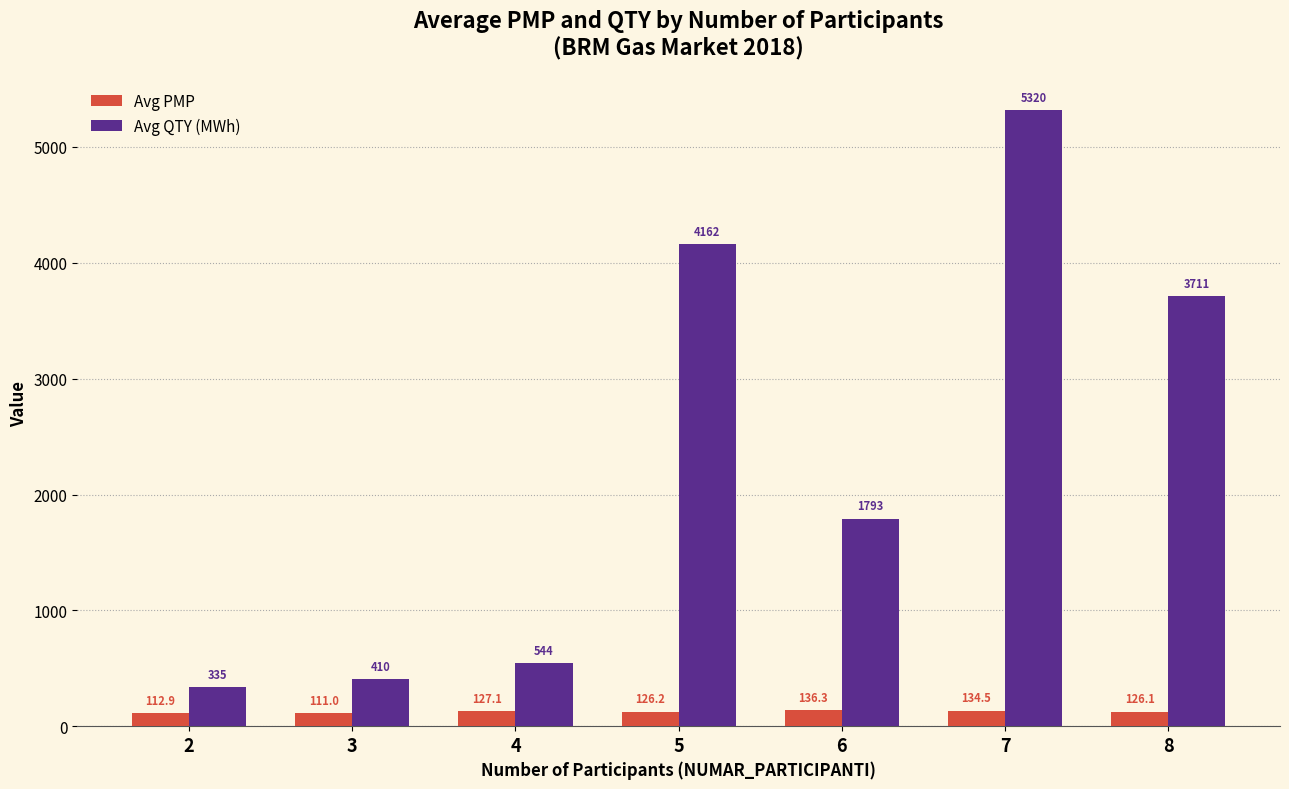

At which category does the chart reach its minimum across all series?

3